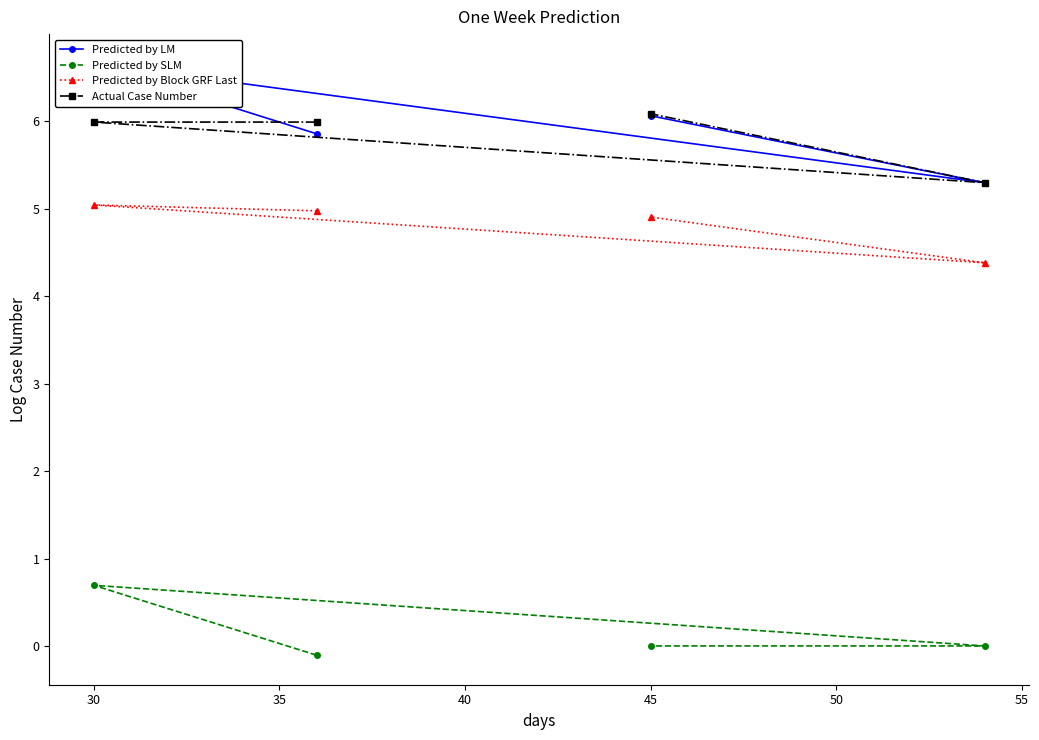

Count the number of categories in the chart.

4